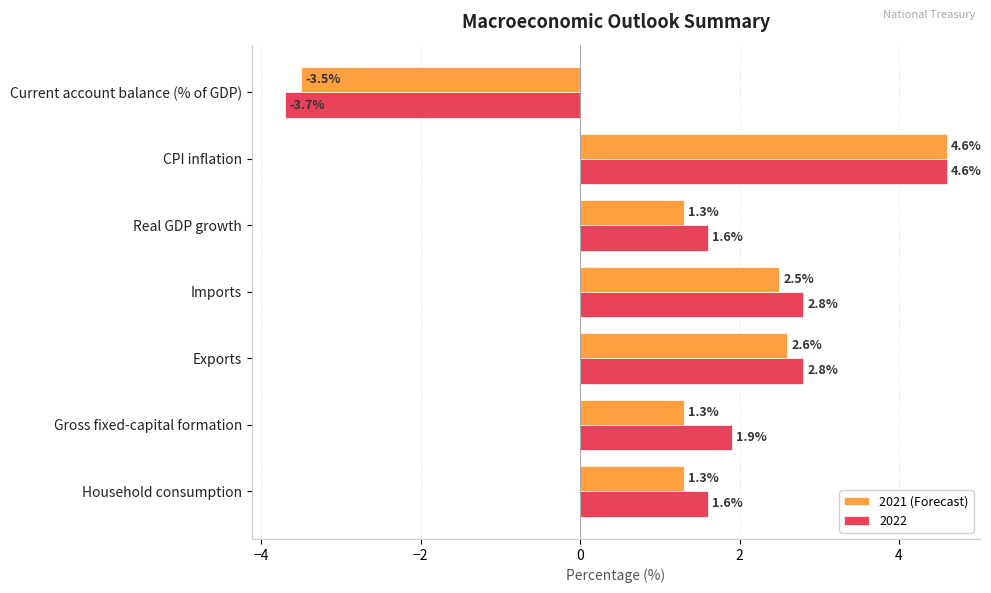

How many data points does each series have?

7